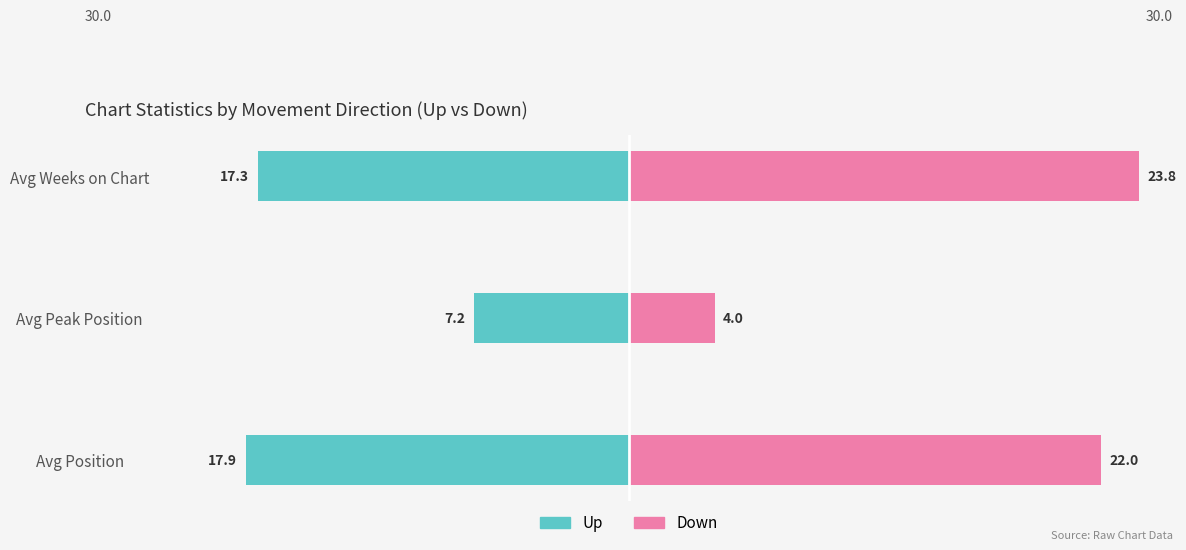

How many data points does each series have?

3